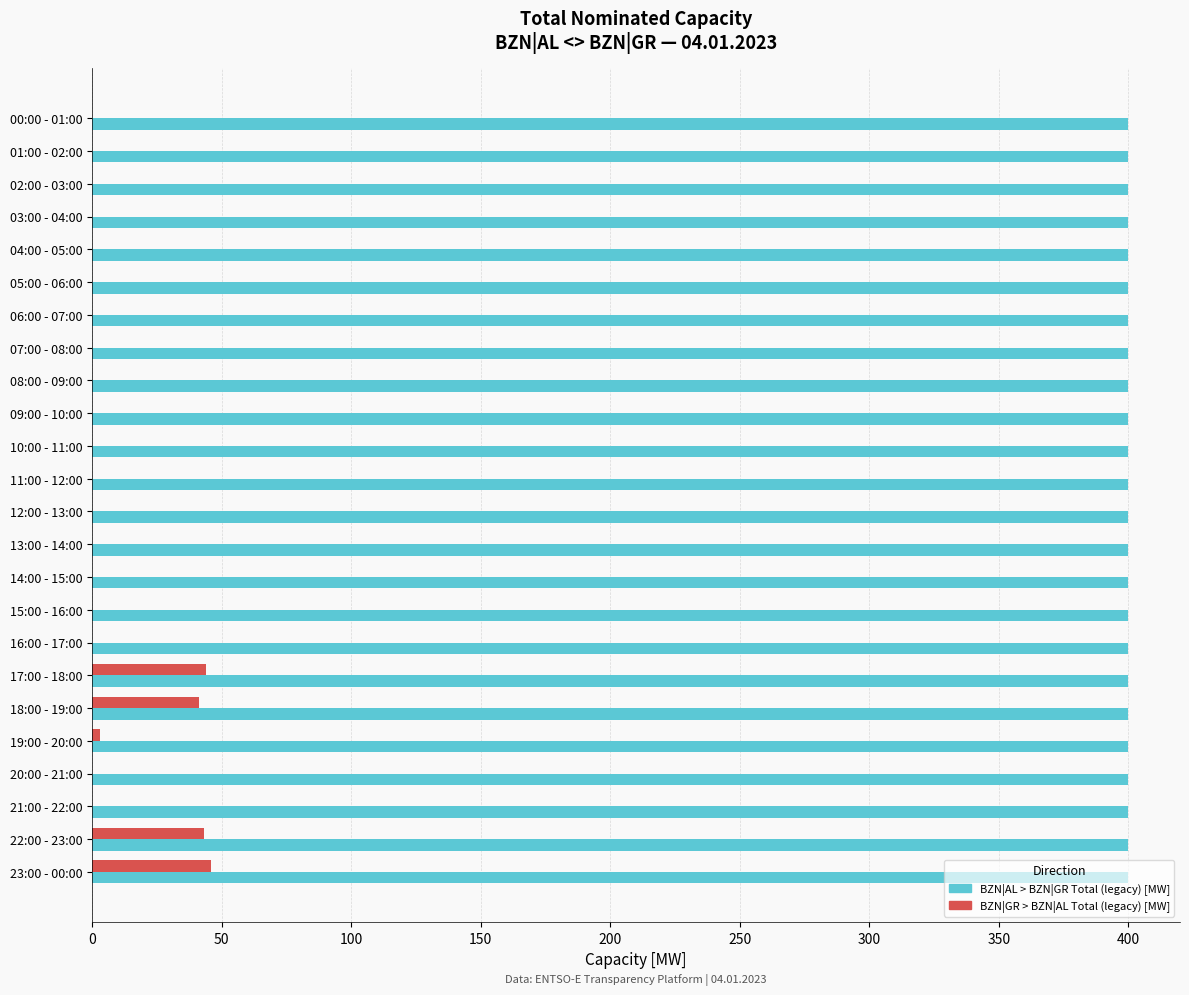

What is the maximum value for BZN|GR > BZN|AL Total (legacy) [MW]?

46